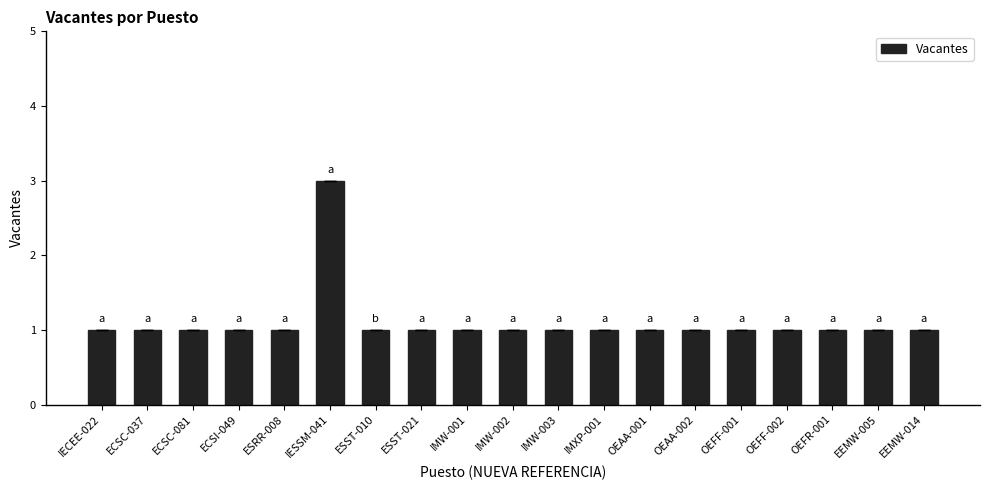

What position from the left is ECSC-081?

3